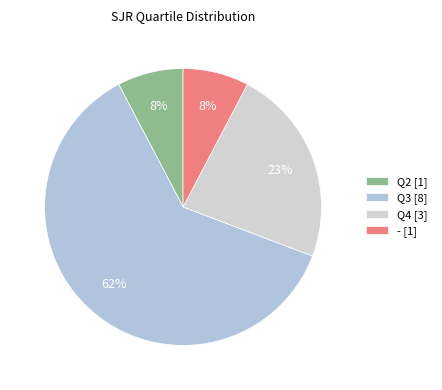

Rank the categories by value from lowest to highest.

Q2, -, Q4, Q3